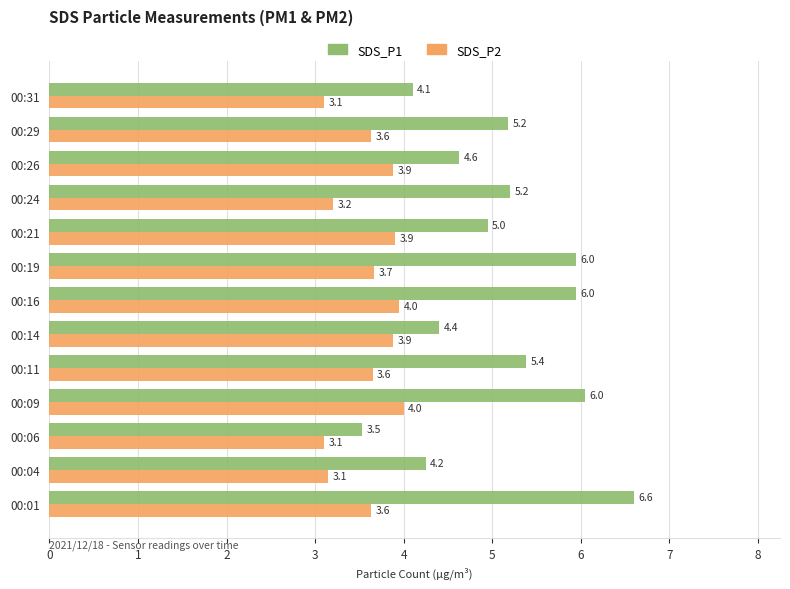

List the series in order of their overall mean, highest first.

SDS_P1, SDS_P2